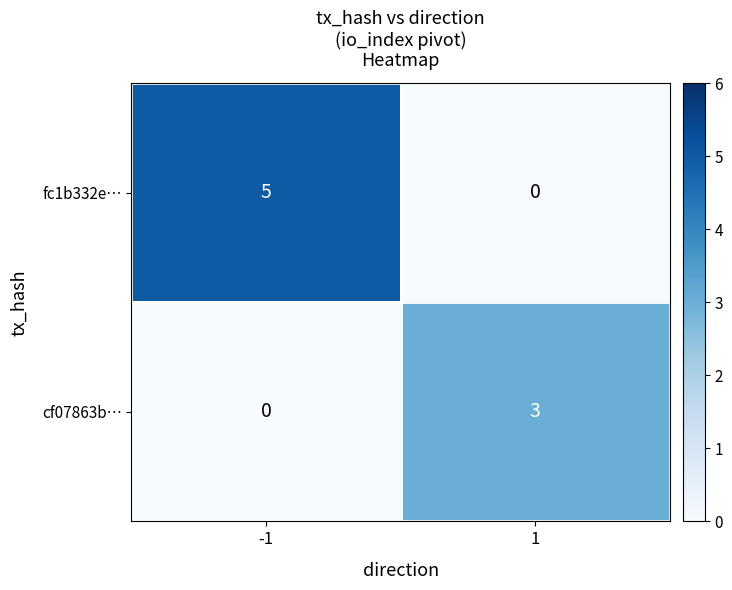

What is the difference between the maximum and minimum values in the cf07863b… series?

3